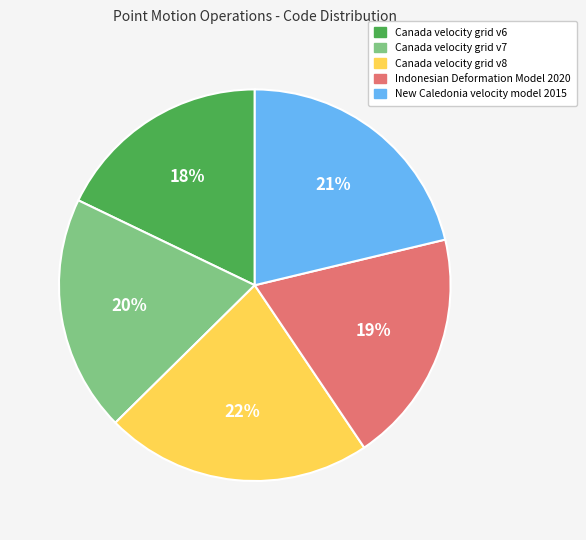

Which slice is the largest?

Canada velocity grid v8